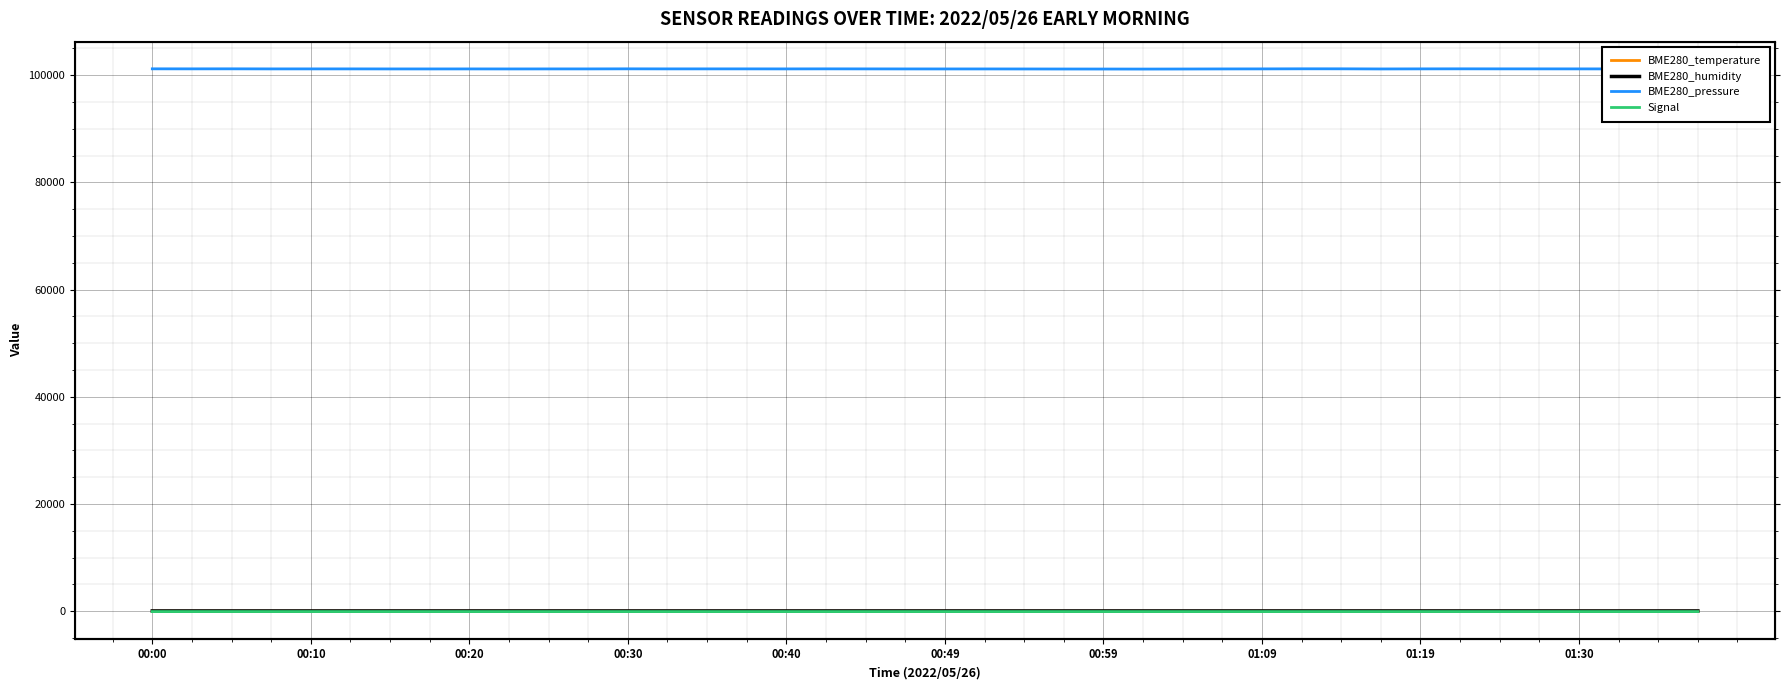

Rank the series at 00:00 from highest to lowest value.

BME280_pressure, BME280_humidity, BME280_temperature, Signal